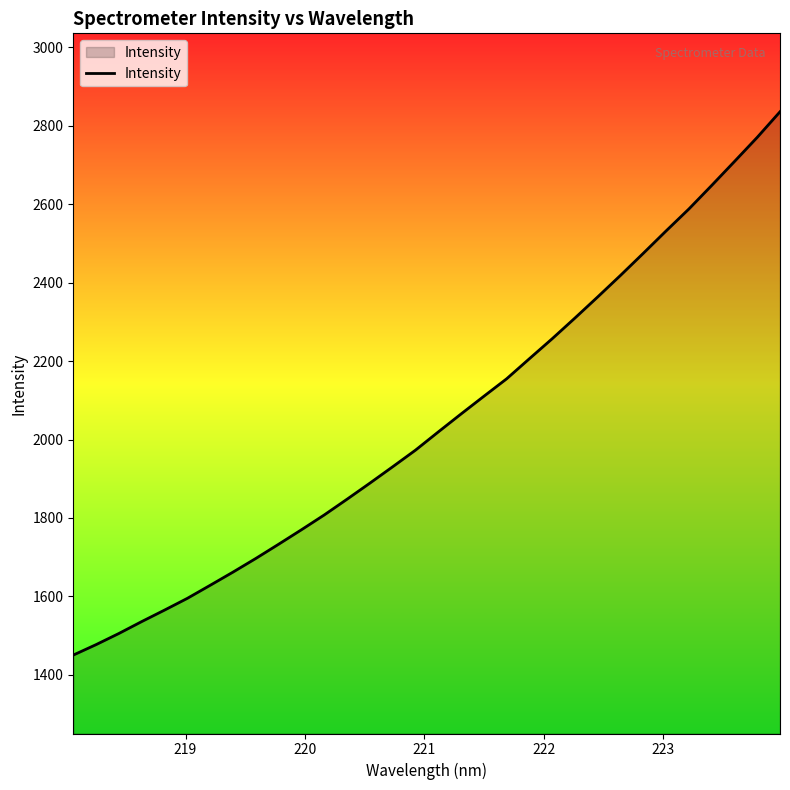

What is the difference between the maximum and minimum values?

1385.6